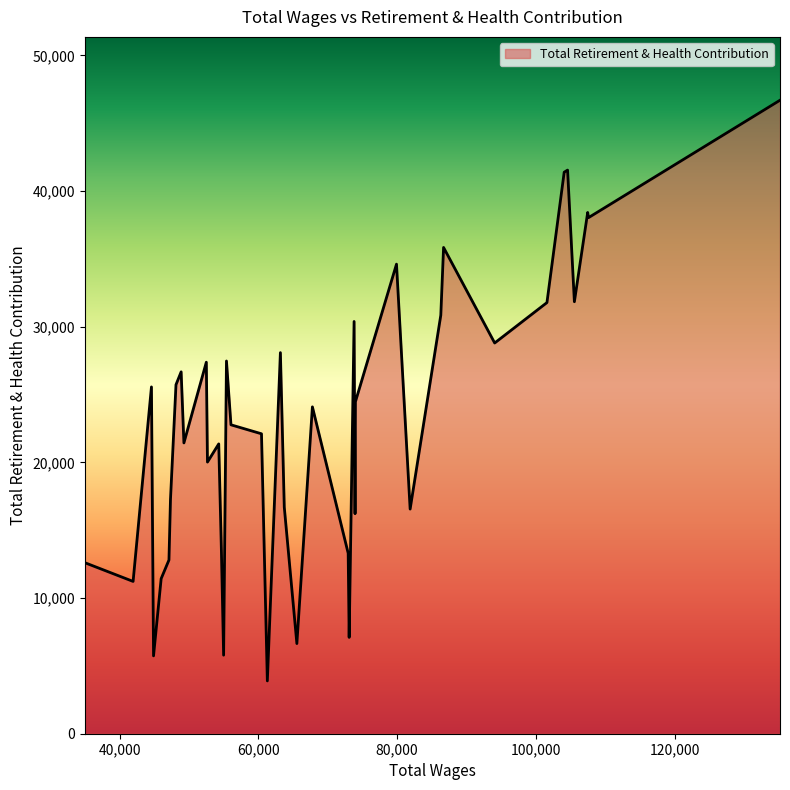

What is the minimum value shown in the chart?

3892